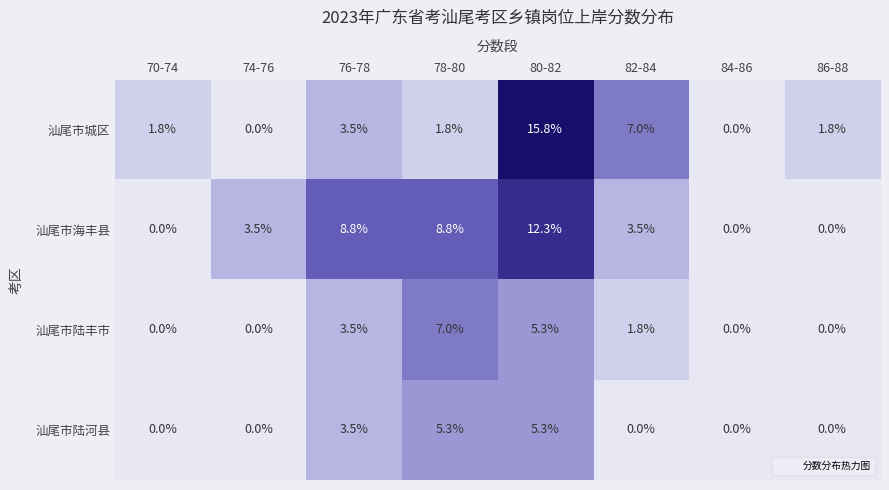

List the series in order of their overall mean, highest first.

汕尾市海丰县, 汕尾市城区, 汕尾市陆丰市, 汕尾市陆河县